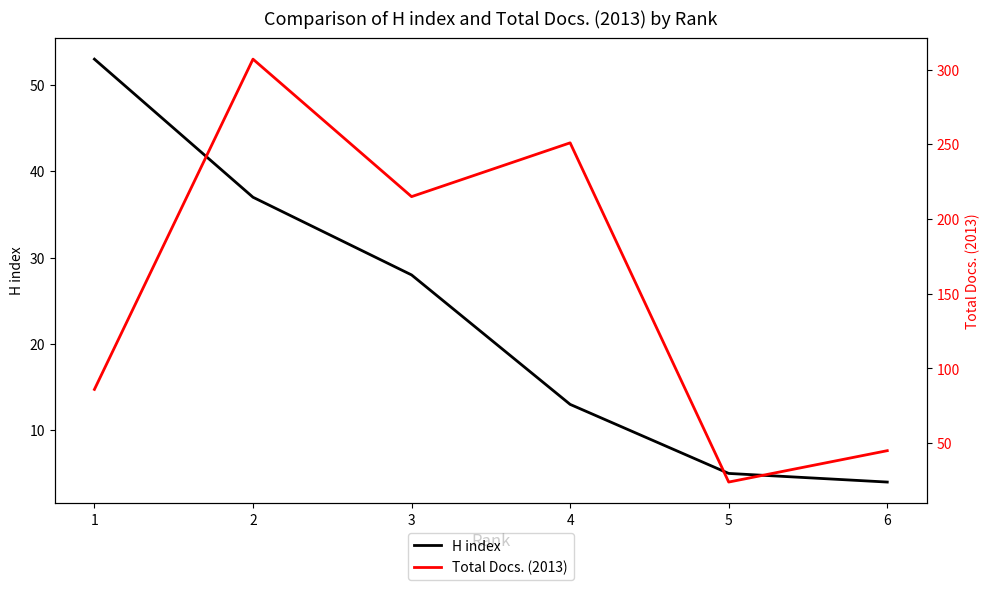

How many lines are shown in the chart?

2